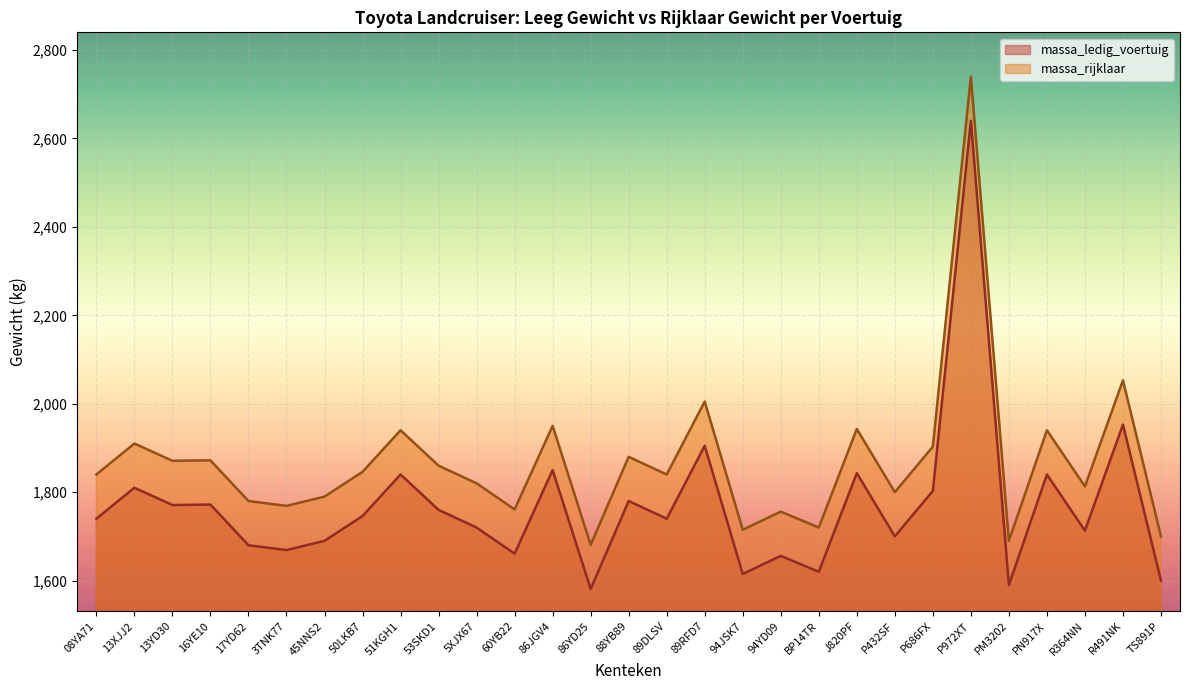

True or false: massa_ledig_voertuig has more than 1 points higher than both neighbors.

True